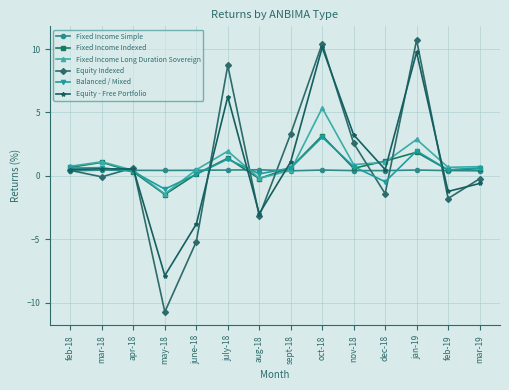

Which series has the widest spread of values?

Equity Indexed